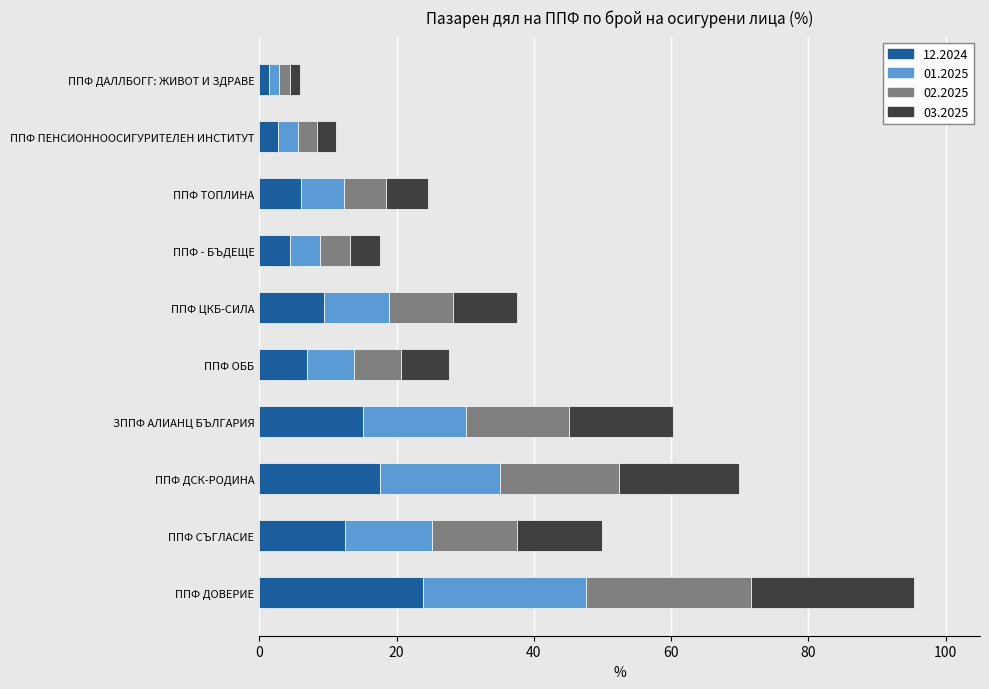

What is the difference between the maximum and minimum values in the 12.2024 series?

22.4